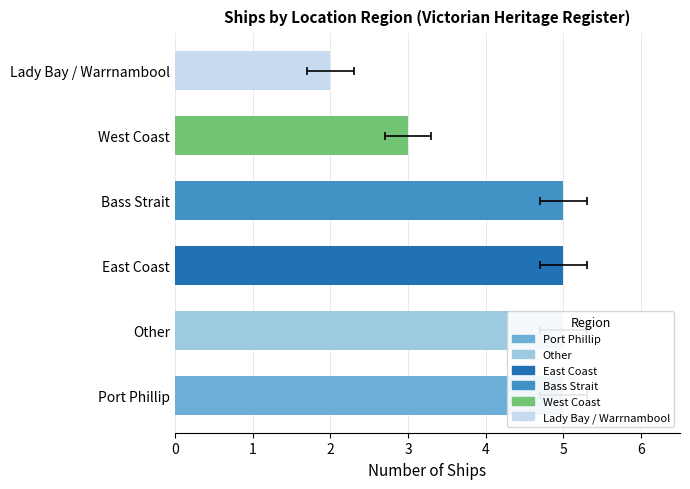

Rank the categories by value from lowest to highest.

Lady Bay / Warrnambool, West Coast, Port Phillip, Bass Strait, East Coast, Other